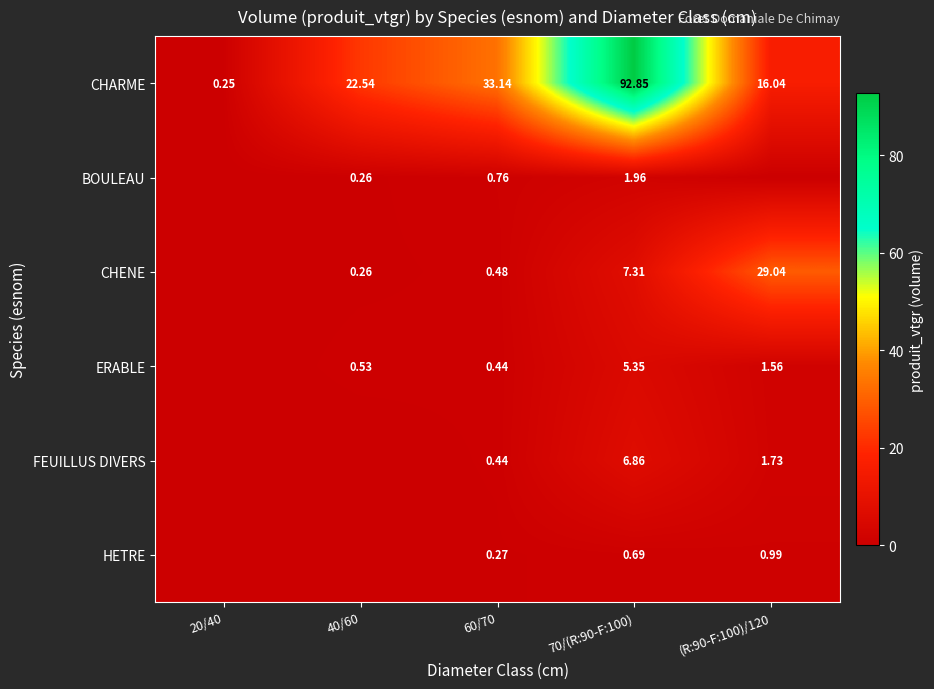

Which has a higher value, 70/(R:90-F:100) or 20/40?

70/(R:90-F:100)